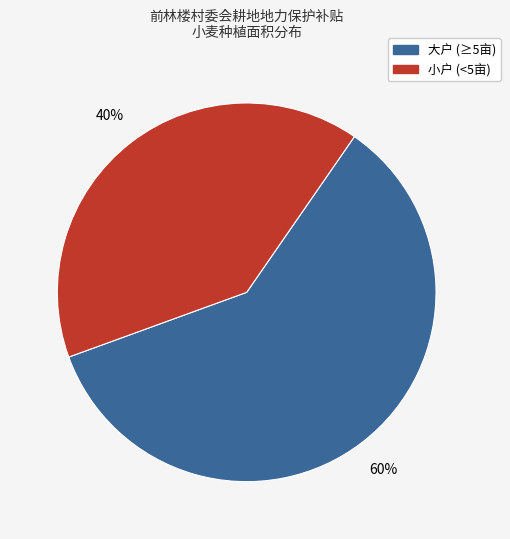

How many slices are in this pie chart?

2